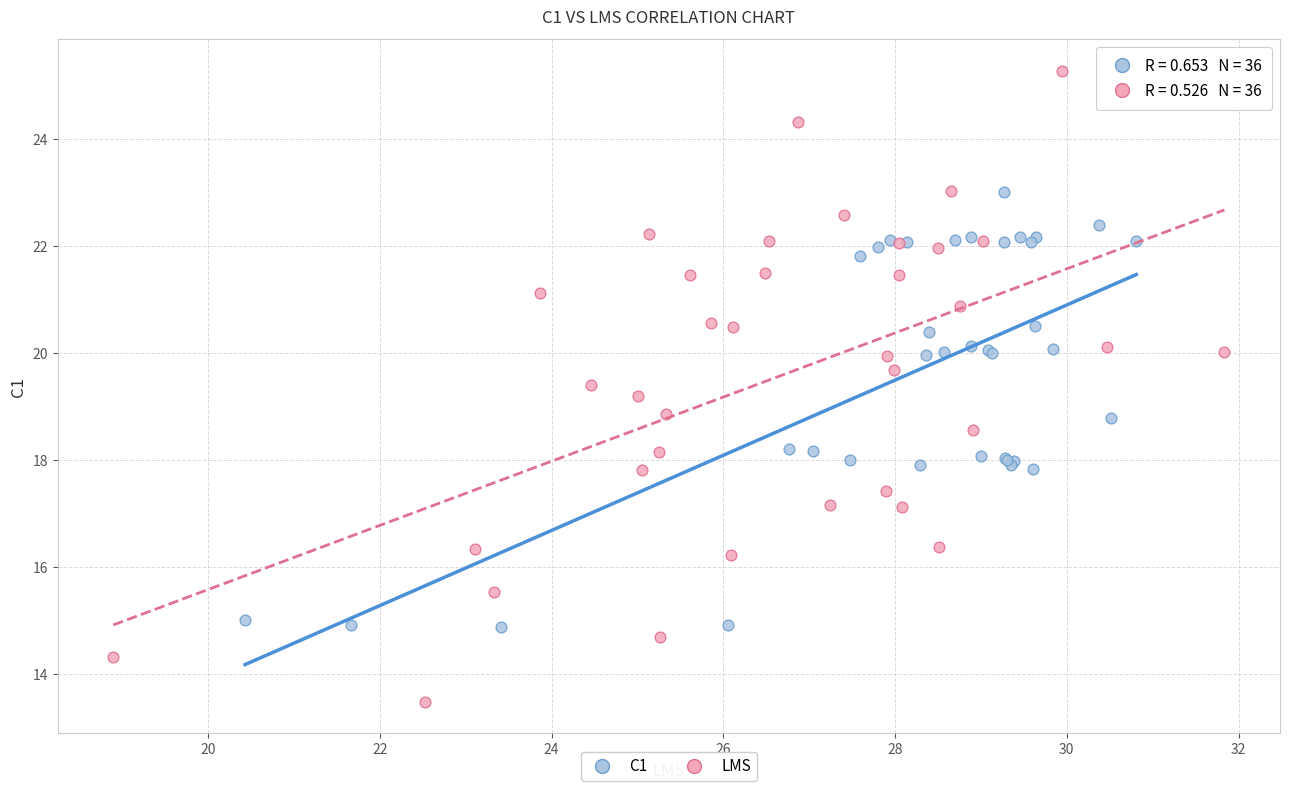

Which series has the widest spread of Y values?

LMS